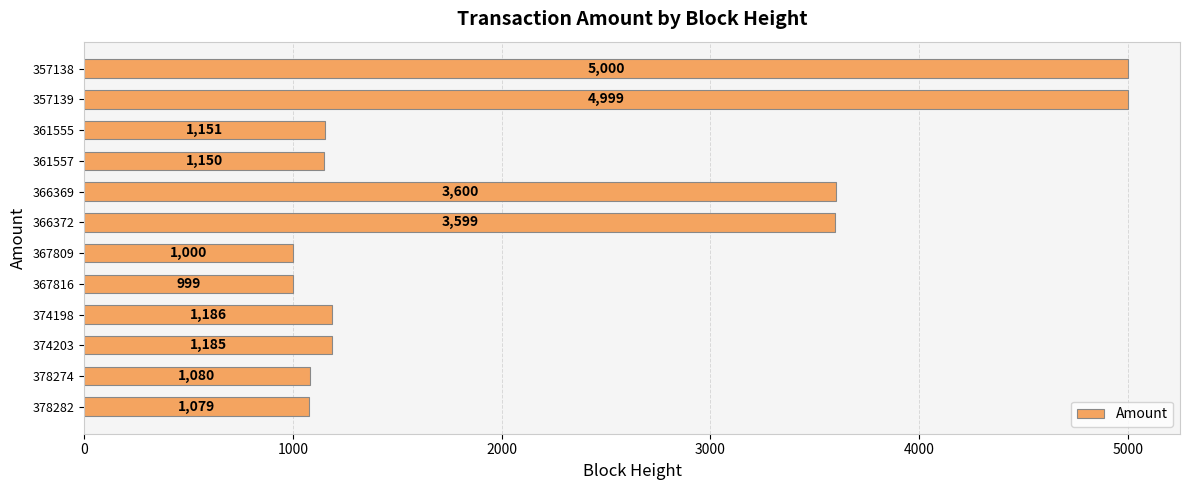

Reading bottom to top, list all the values displayed in this chart.

378282=1079	378274=1080	374203=1185	374198=1186	367816=999	367809=1000	366372=3599	366369=3600	361557=1150	361555=1151	357139=4999	357138=5000